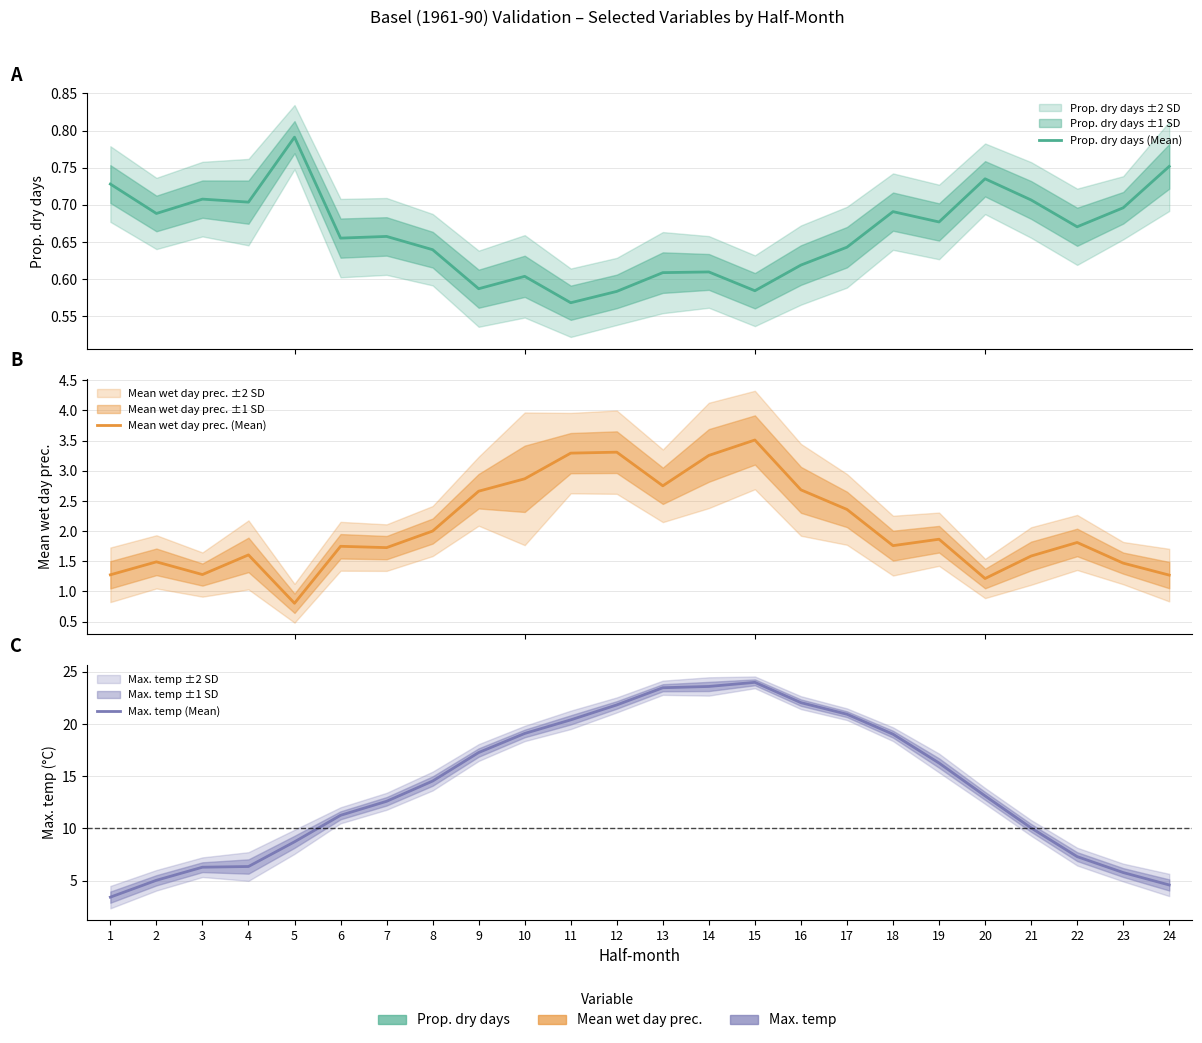

Which series has the largest range (max minus min)?

Max. temp (Mean)